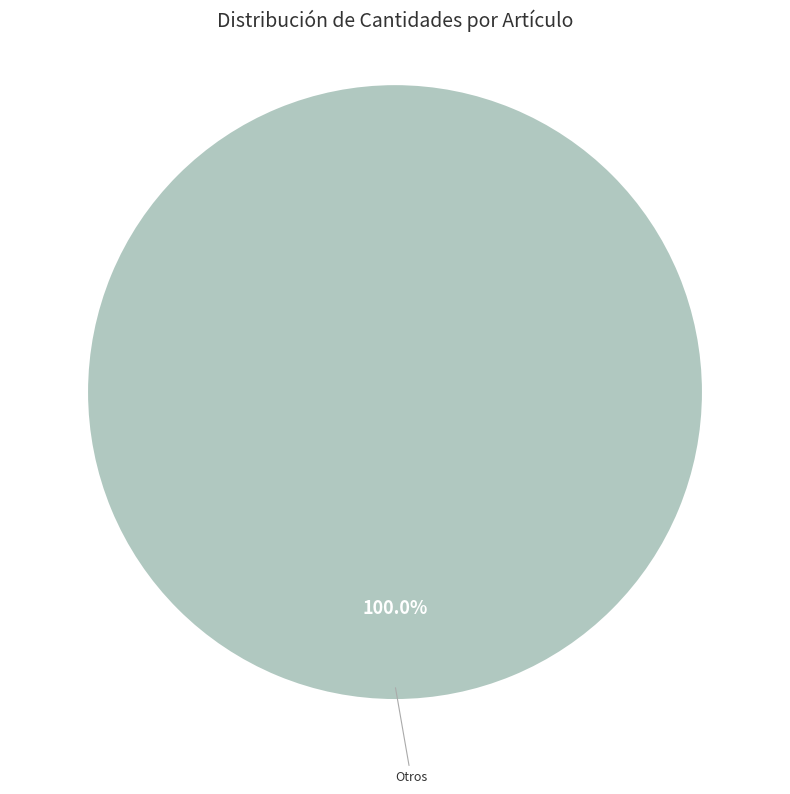

Rank the categories by value from highest to lowest.

Otros